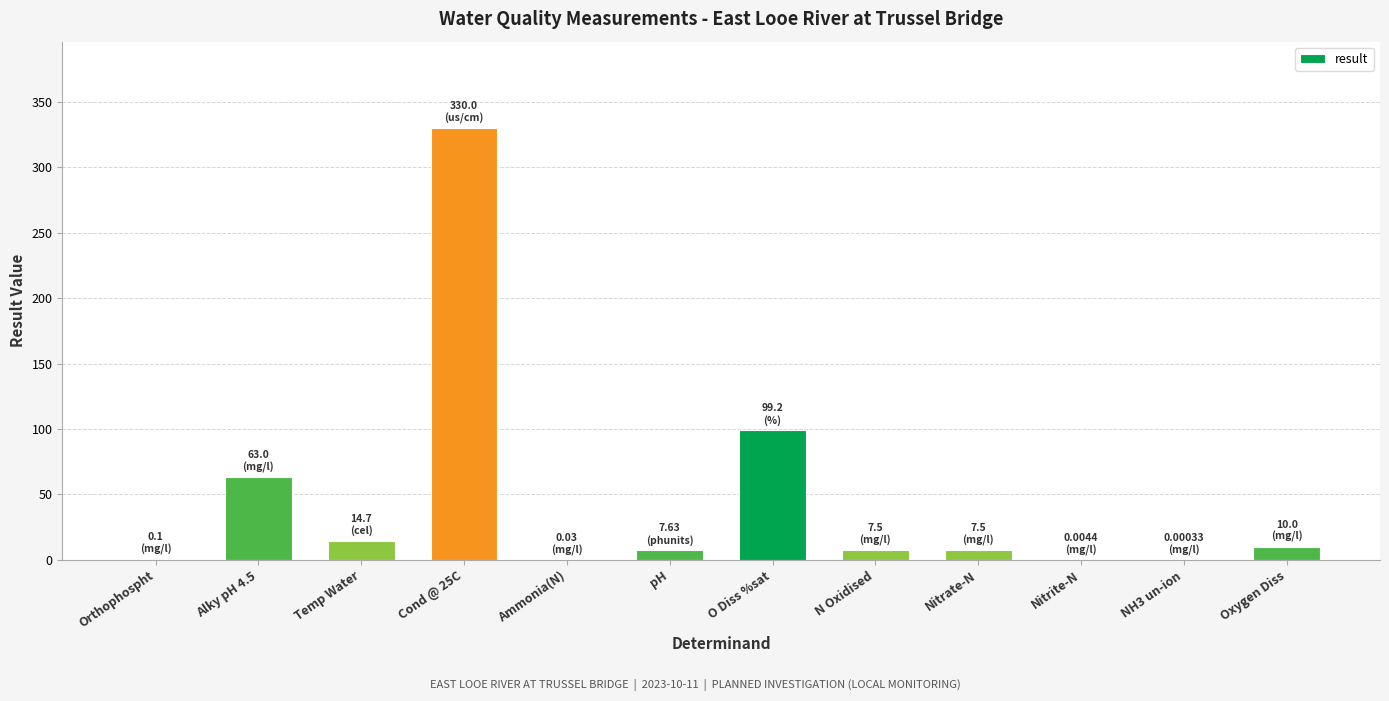

At which label is the value closest to 165?

O Diss %sat